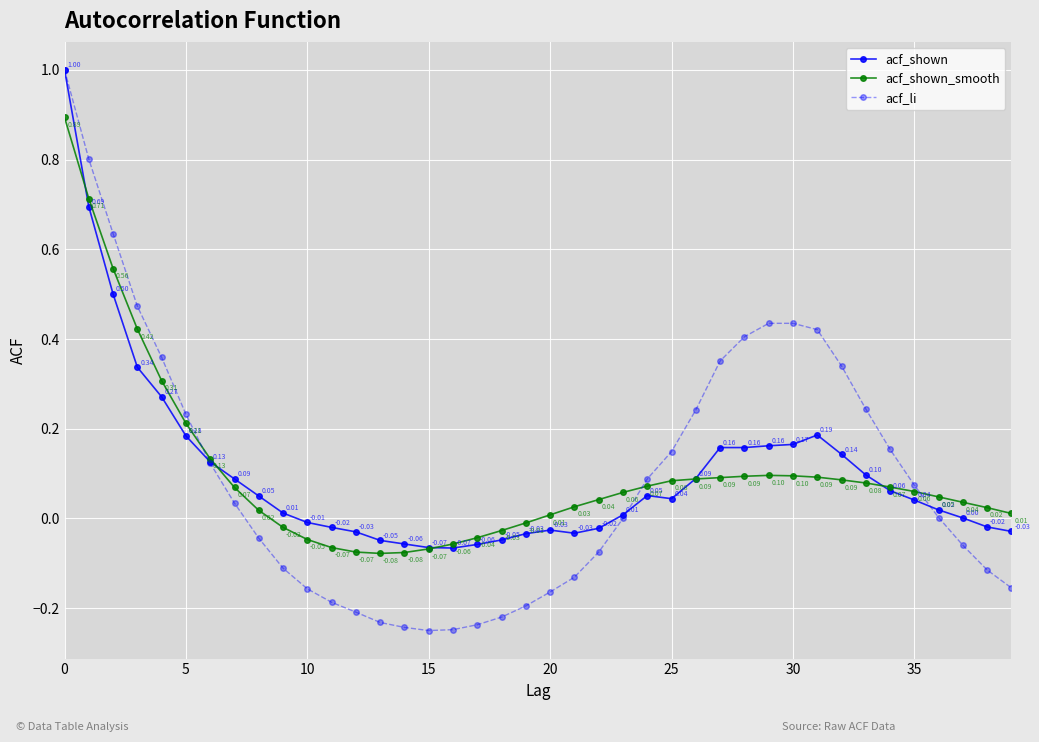

In acf_shown_smooth, how many points are higher than both neighbors (excluding endpoints)?

1